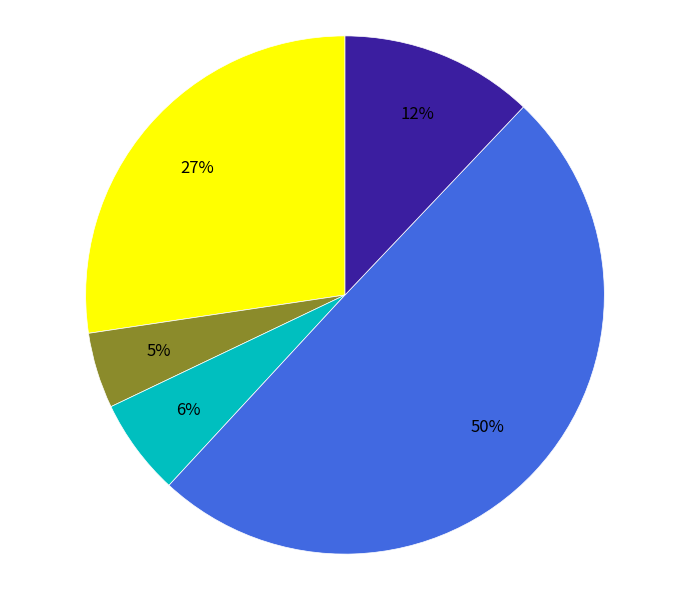

To the nearest percent, what is the difference between the largest and smallest slice percentages?

45%